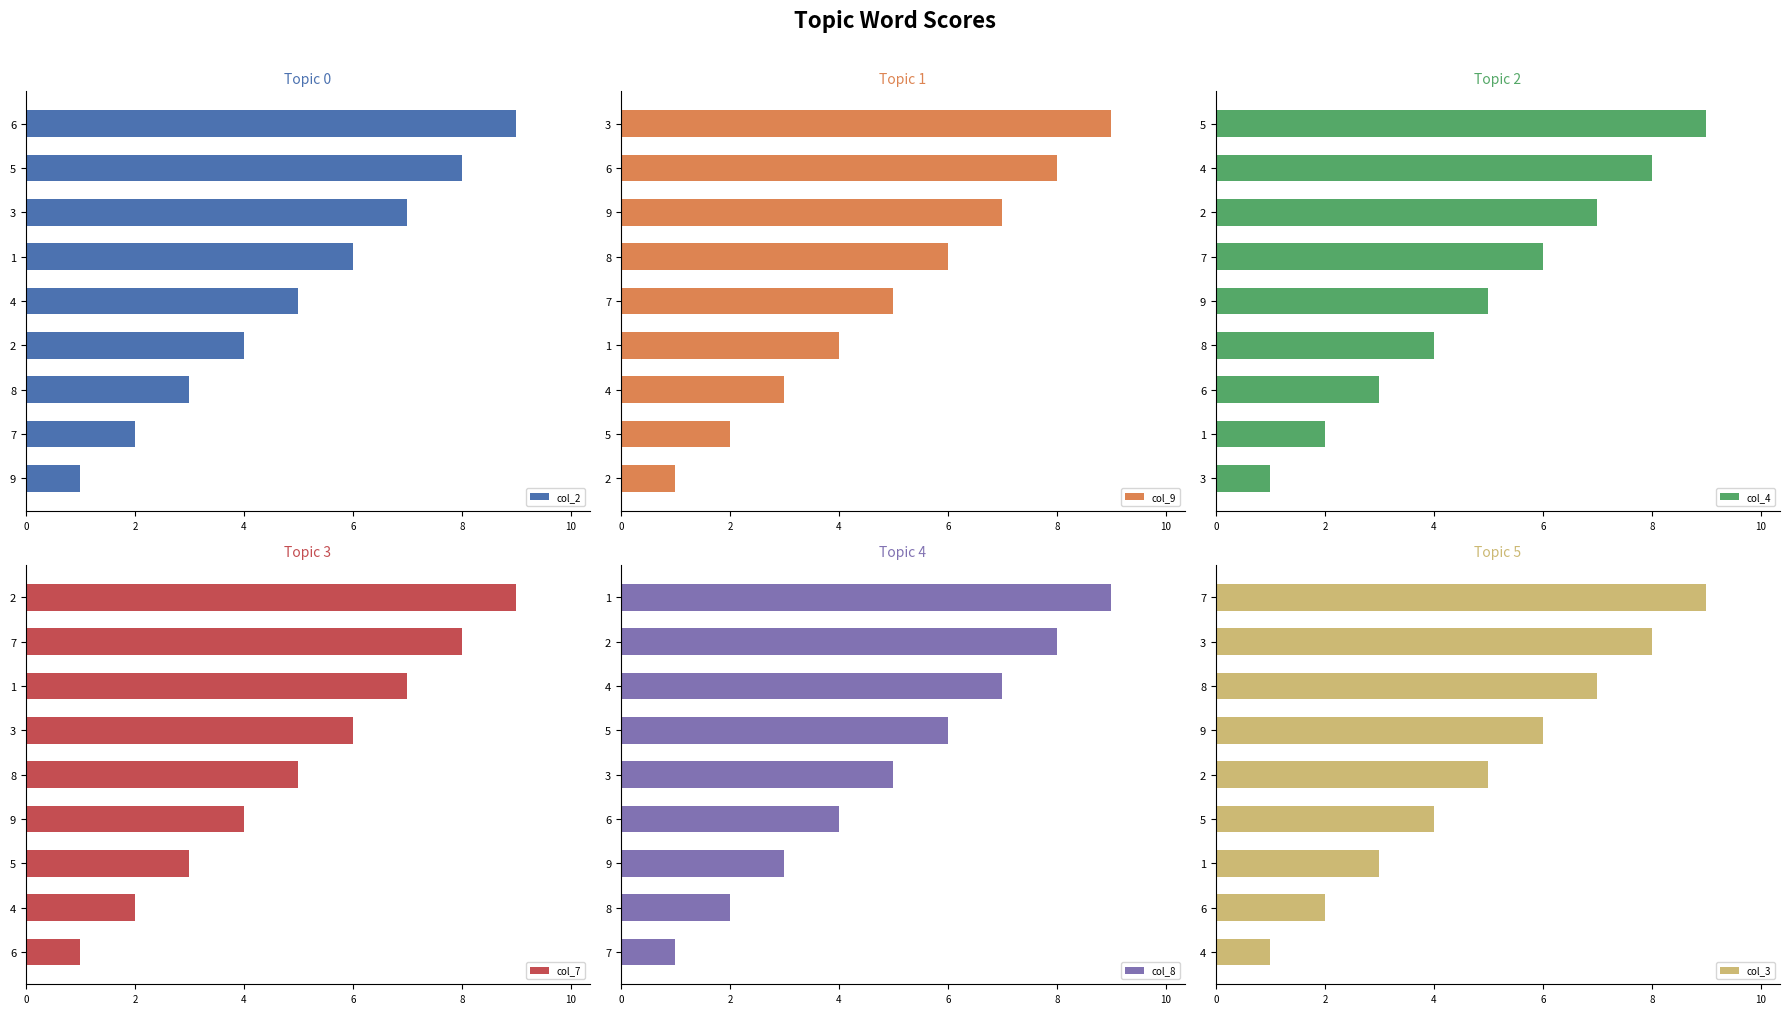

What are all the series names shown in the legend?

col_2, col_9, col_4, col_7, col_8, col_3